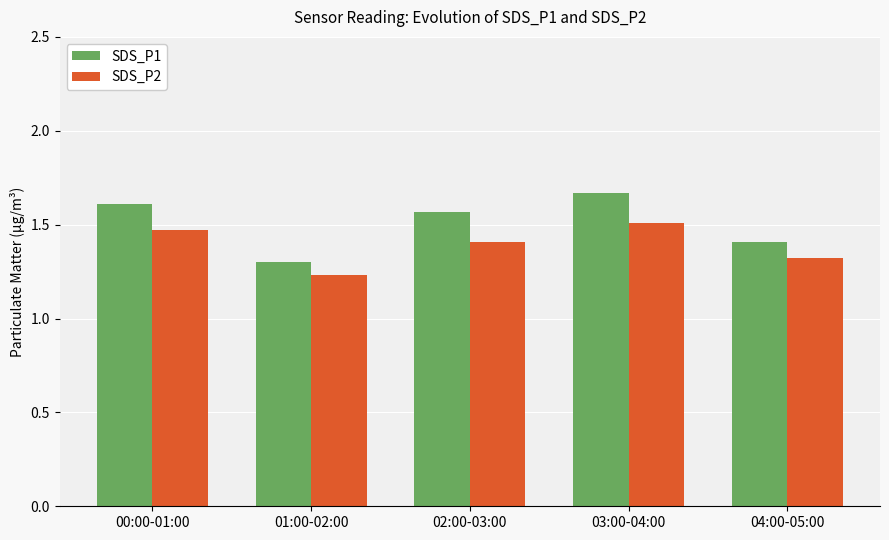

List the labels in order of SDS_P2 value, smallest first.

01:00-02:00, 04:00-05:00, 02:00-03:00, 00:00-01:00, 03:00-04:00